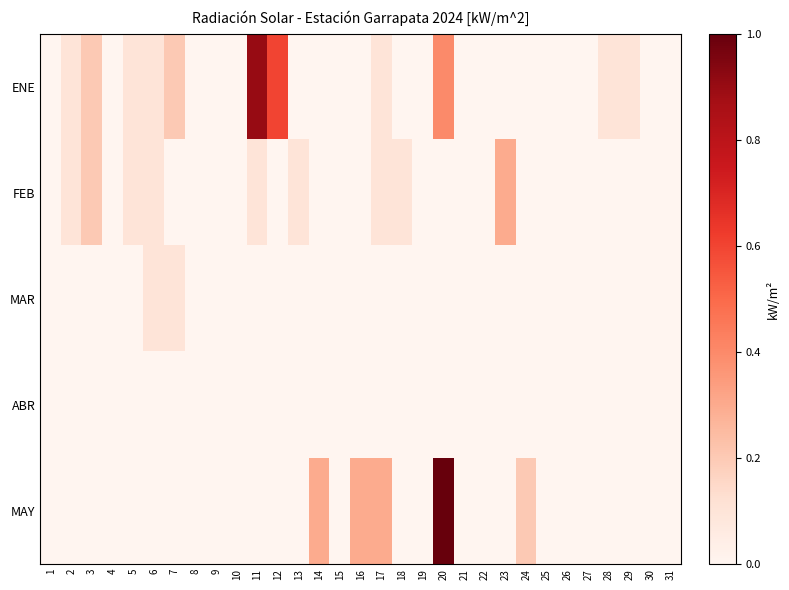

At which category is the sum across all series the highest?

20